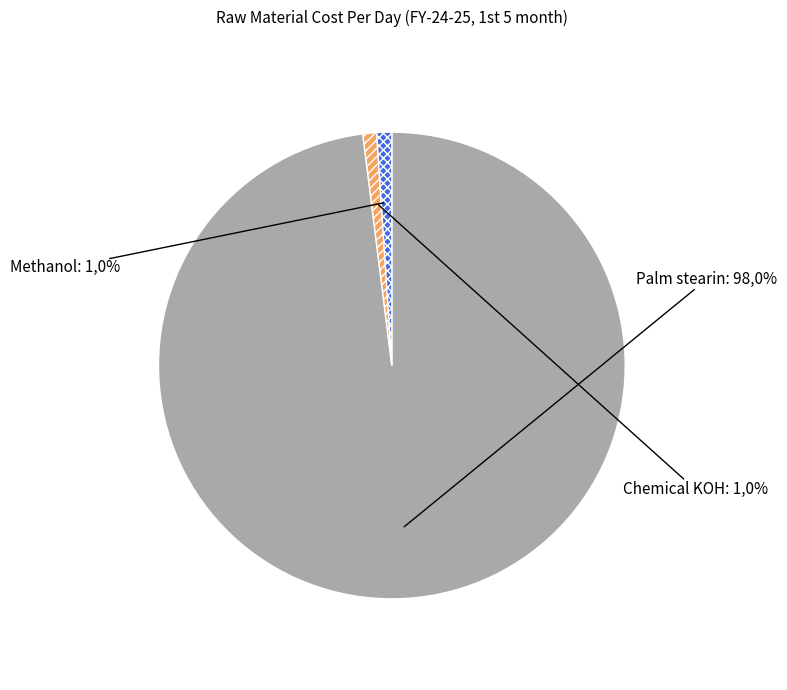

Which slice is the largest?

Palm stearin